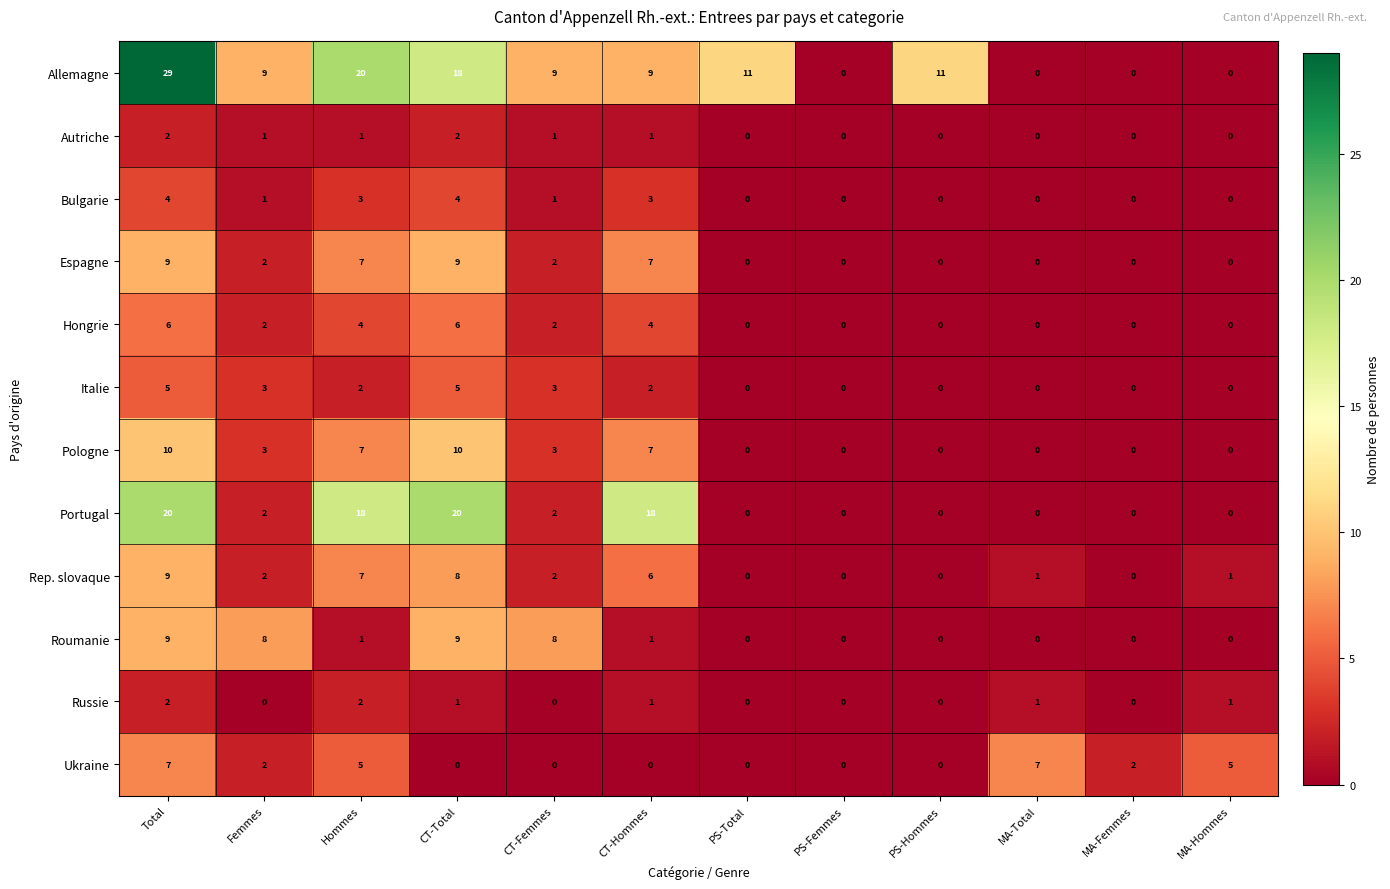

How many Hongrie values are between 0 and 4?

10